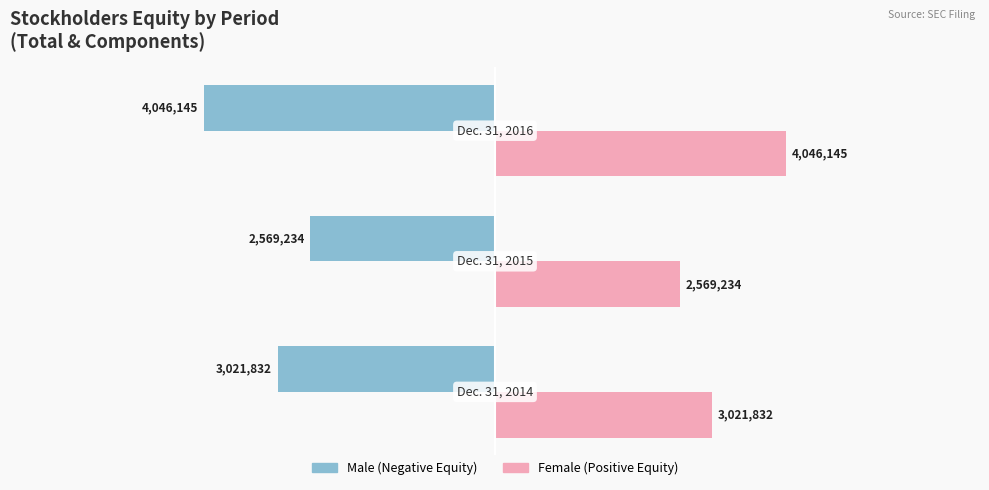

How many series are shown in this chart?

2